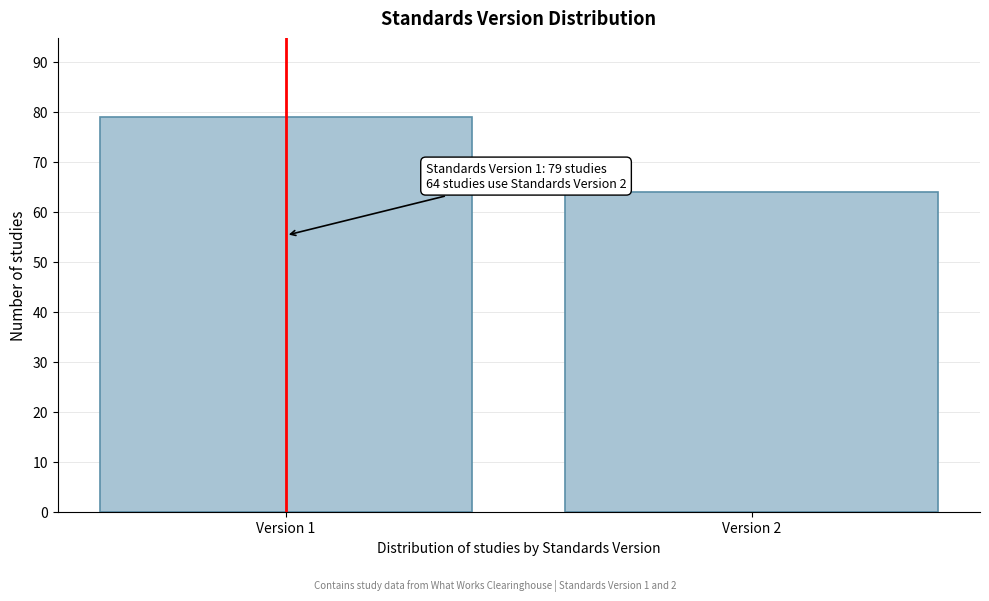

Reading left to right, transcribe all the data shown in this chart.

Version 1=79	Version 2=64